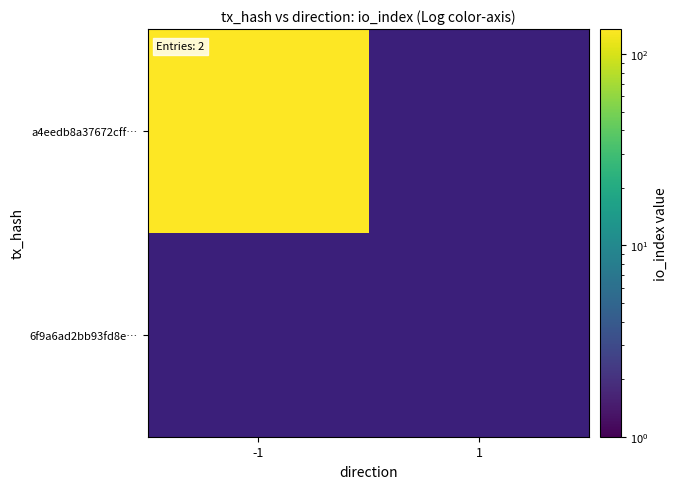

Between 1 and -1, which is larger?

-1